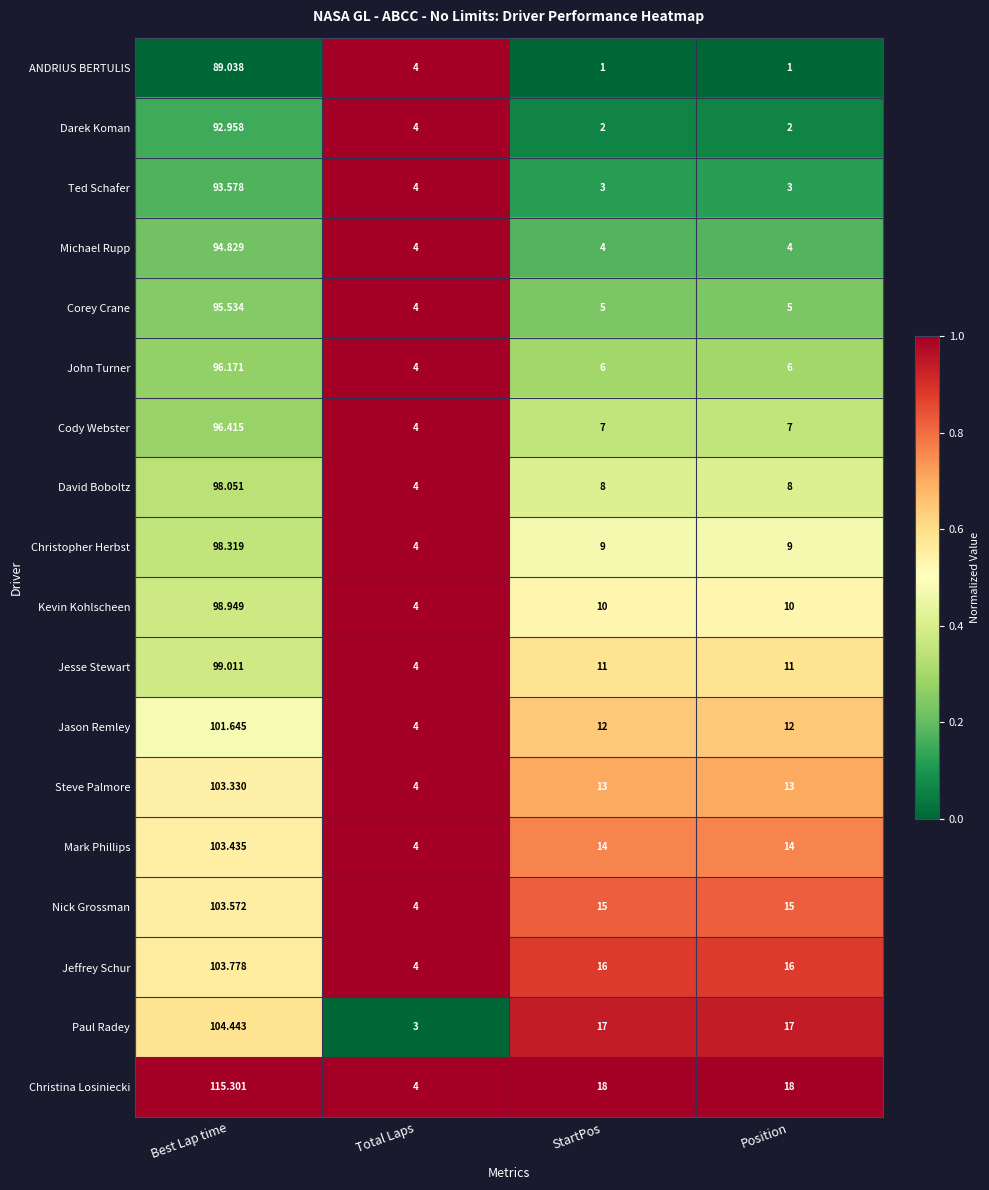

Is the value of Kevin Kohlscheen at Total Laps greater than the value of Jeffrey Schur at StartPos?

No